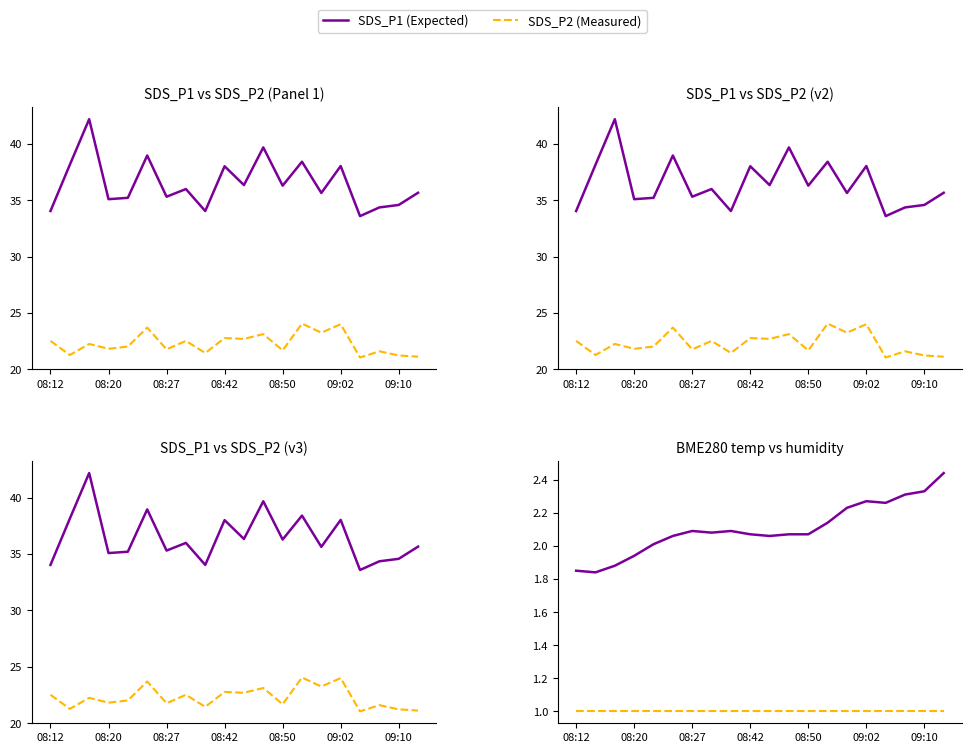

Between 08:12 and 08:20, which series saw the biggest shift?

SDS_P1 (Expected)